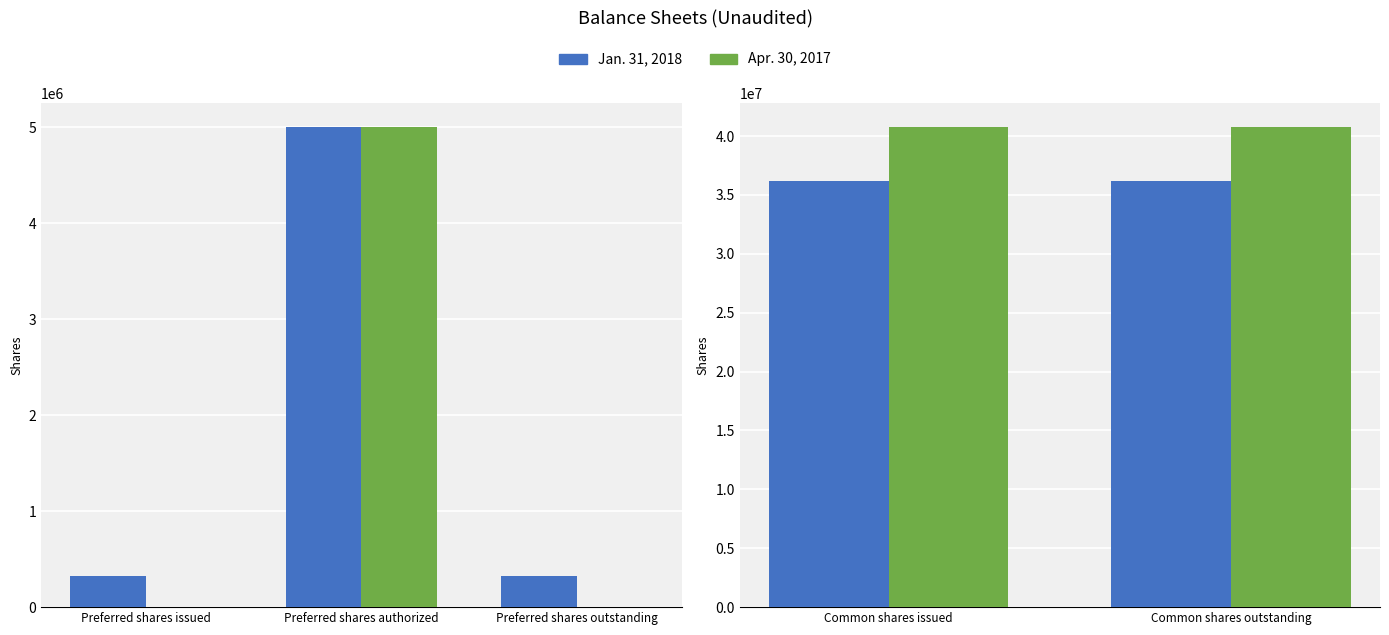

What is the maximum value shown in the chart?

40737406